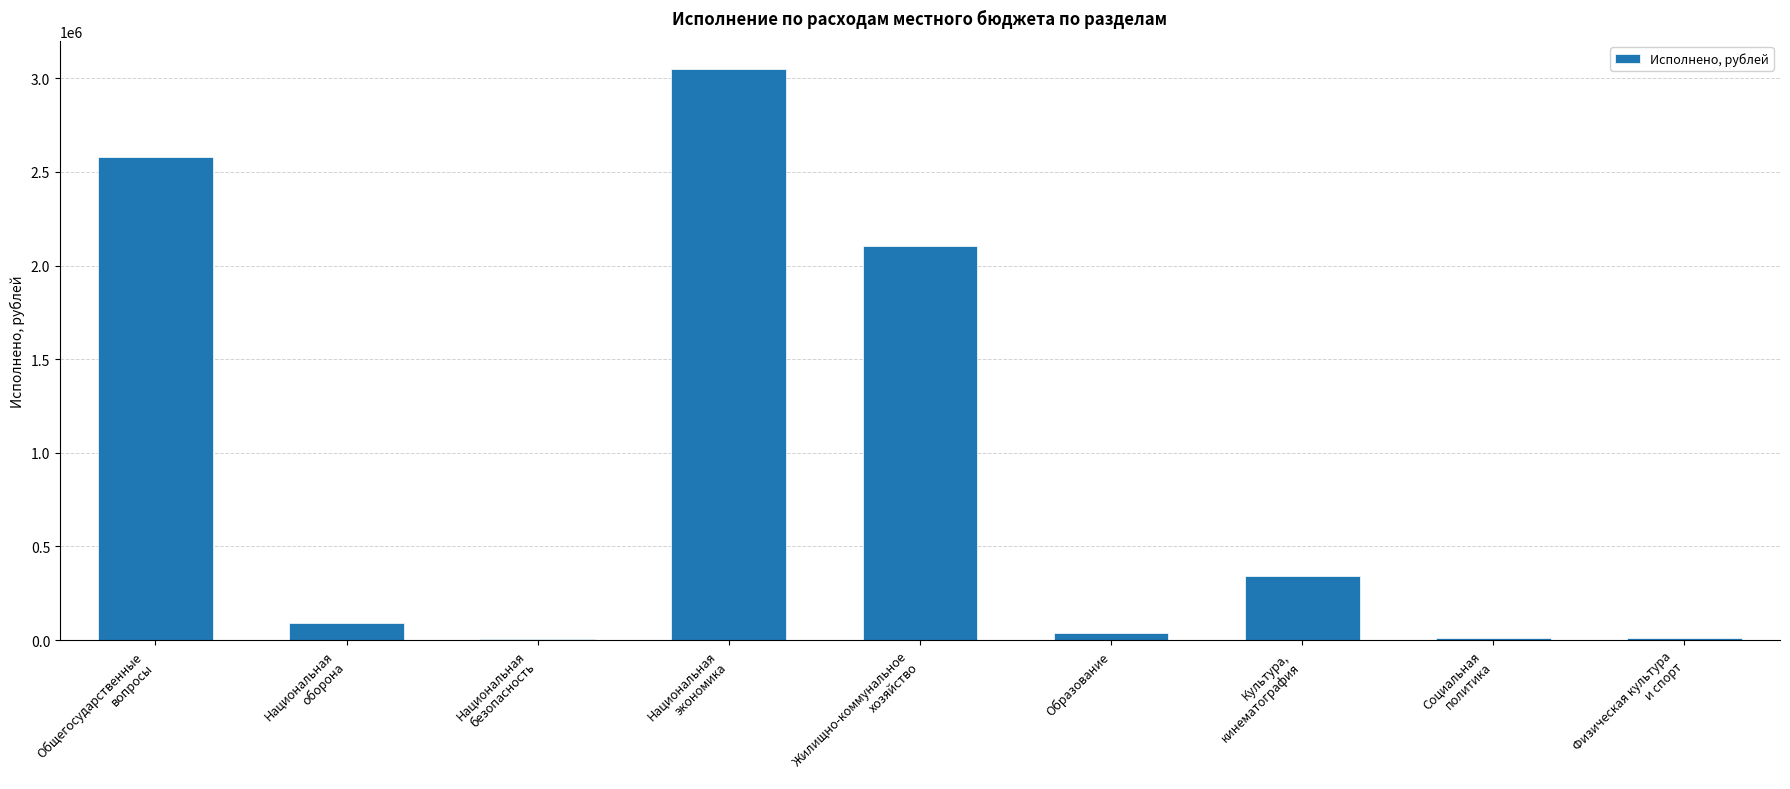

How many data points does each series have?

9